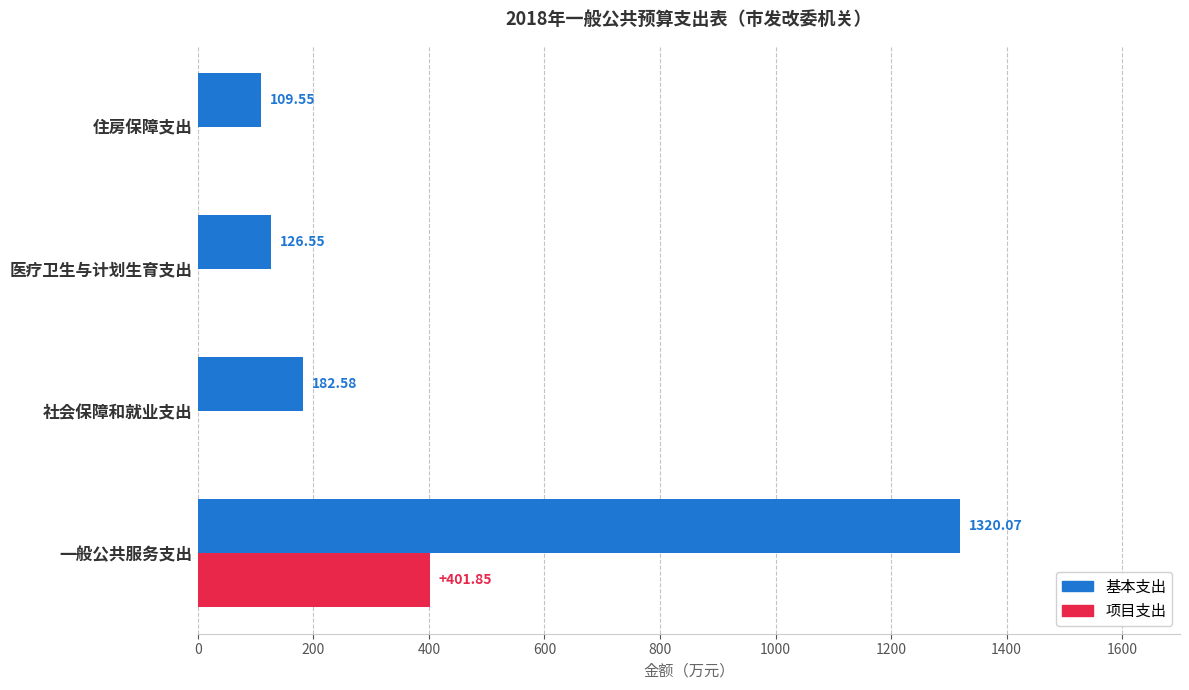

What is the sum of all 项目支出 values?

401.9